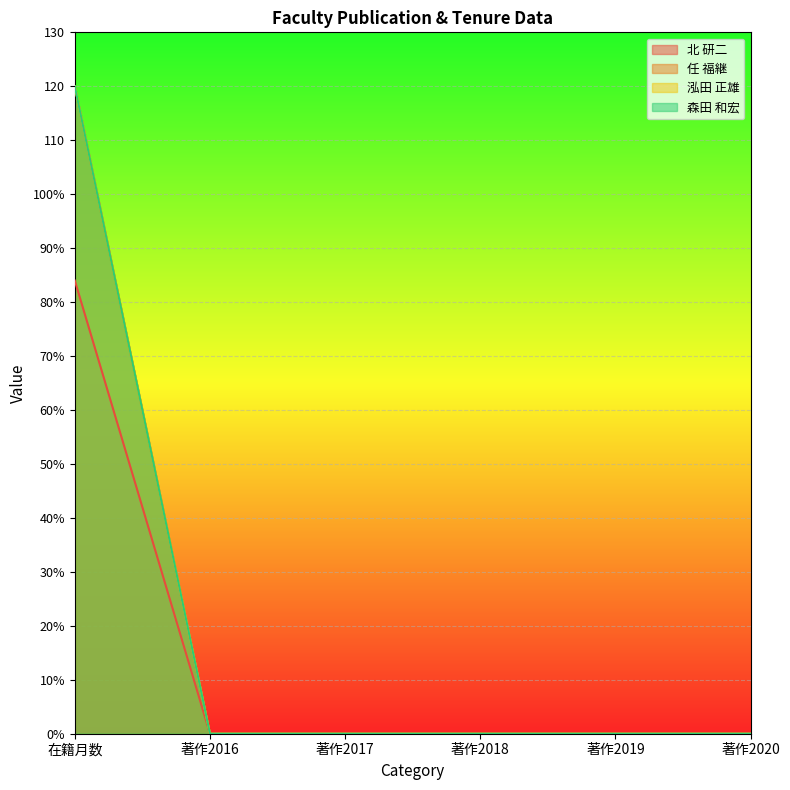

True or false: 森田 和宏 has more than 2 points higher than both neighbors.

False